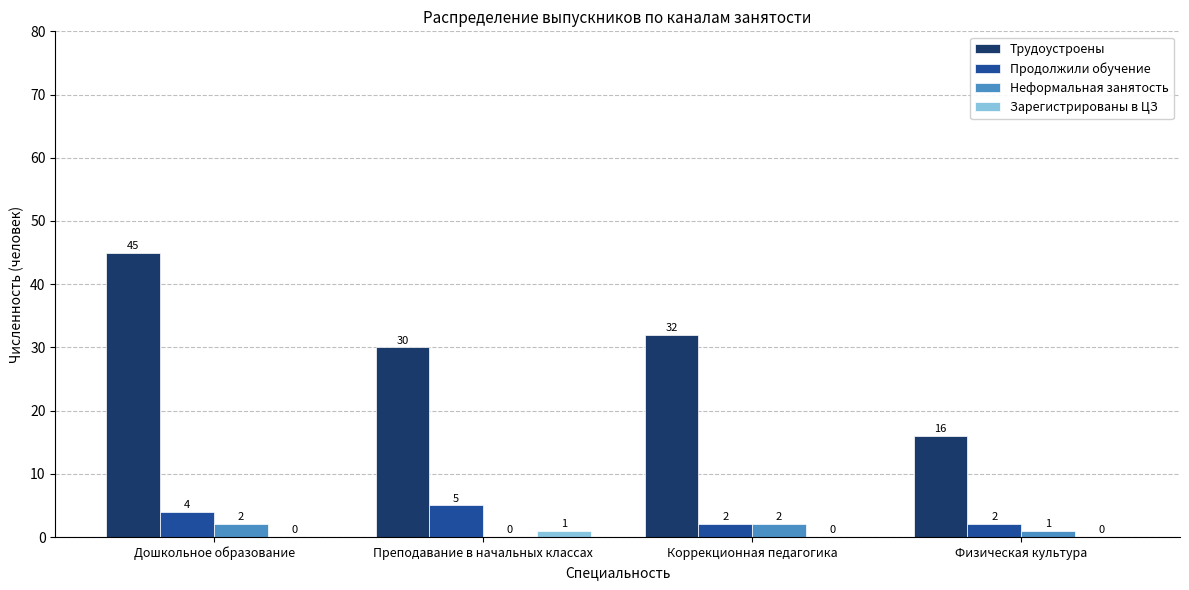

Reading left to right, transcribe all the data shown in this chart.

Трудоустроены: 45	30	32	16
Продолжили обучение: 4	5	2	2
Неформальная занятость: 2	0	2	1
Зарегистрированы в ЦЗ: 0	1	0	0